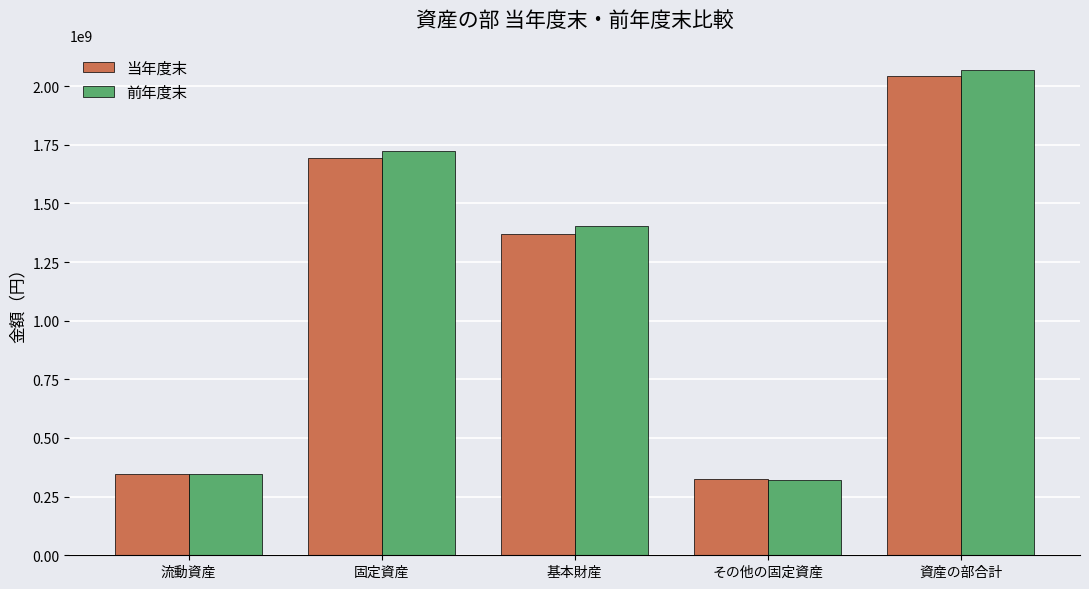

What is the maximum value shown in the chart?

2069765513